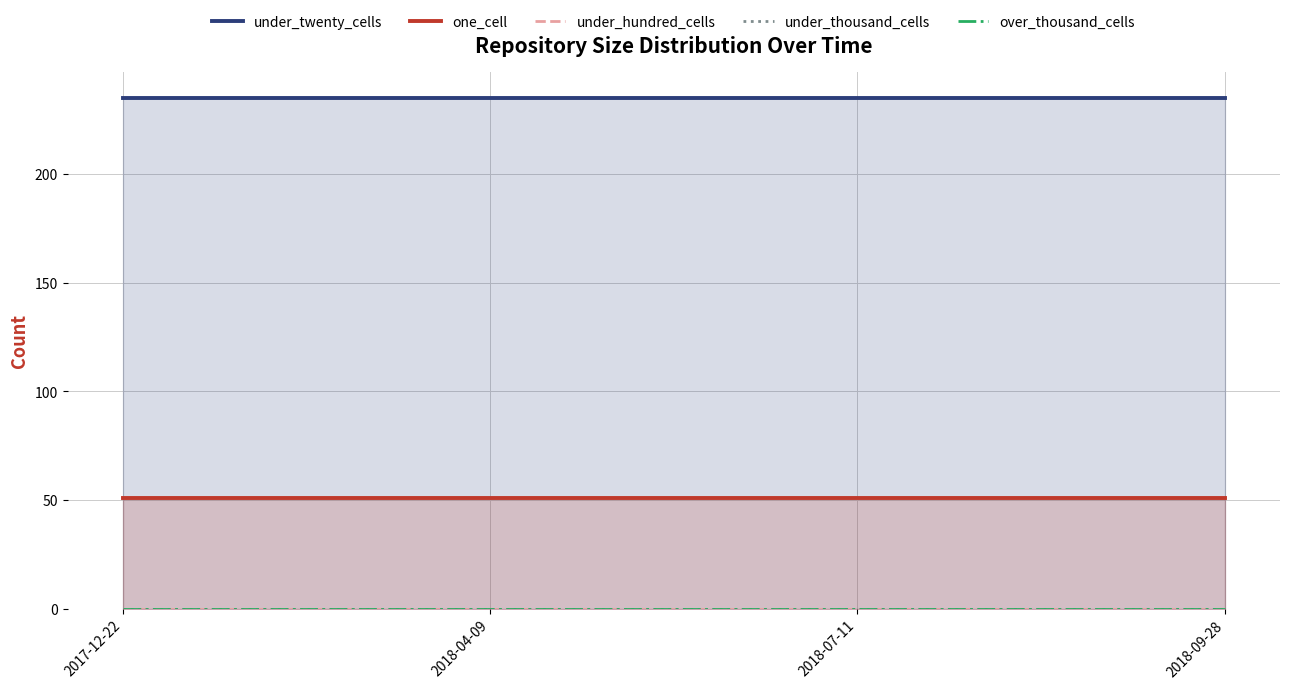

At which category is the sum across all series the highest?

2017-12-22